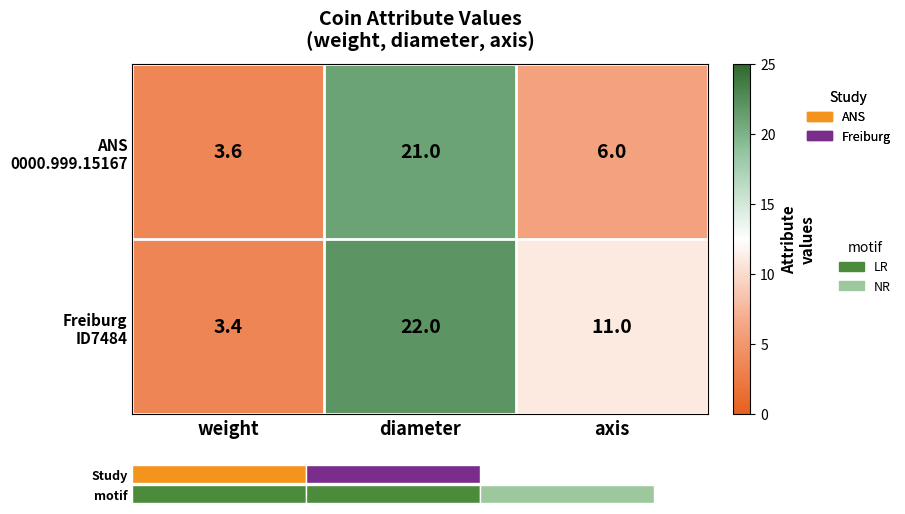

At which label is ANS 0000.999.15167 closest to 12?

axis